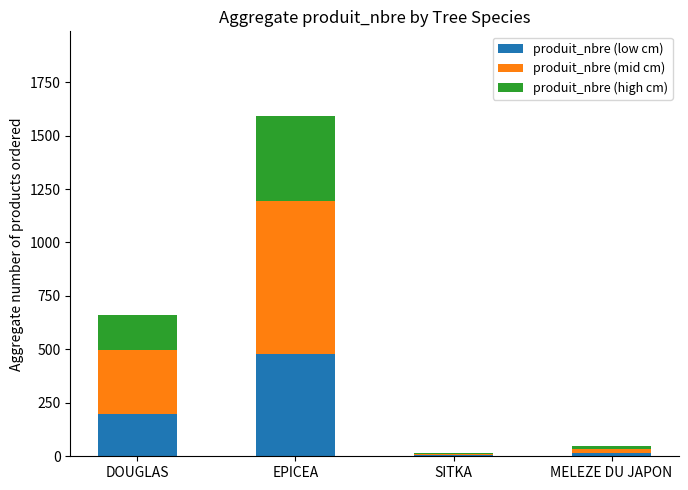

What is the highest value of the produit_nbre (low cm) series?

477